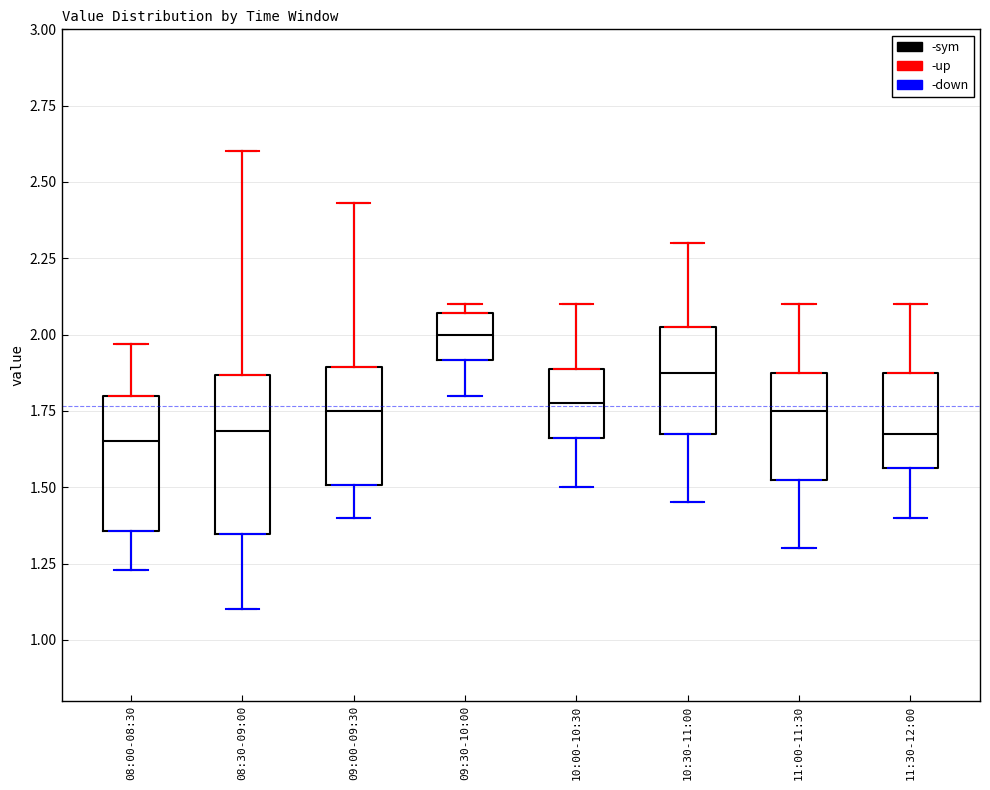

Where is the lower edge of the box for 09:00-09:30 on the y-axis? The values are not printed on the chart, so give them approximately, as read against the axis.

1.50